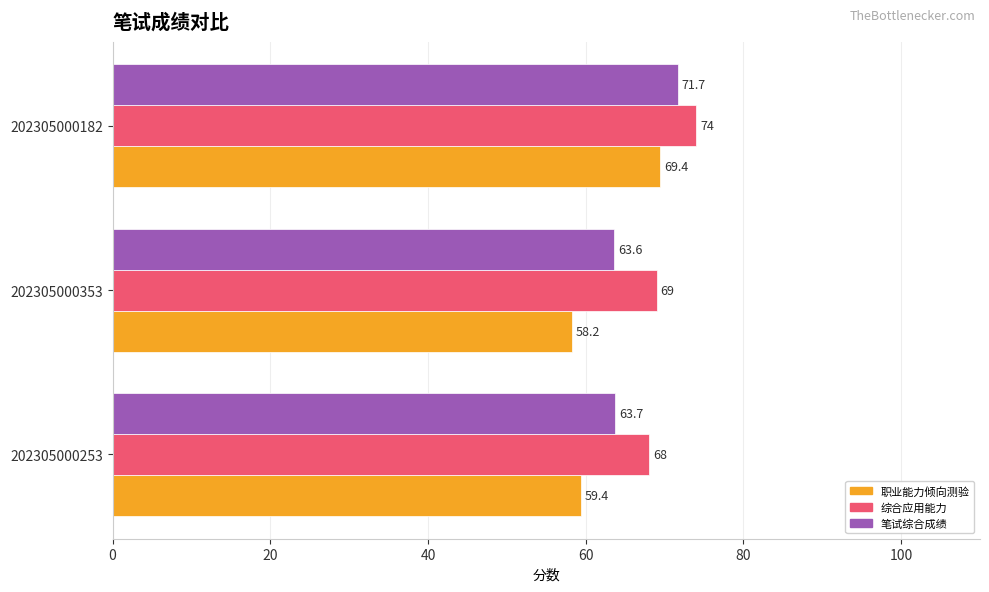

What is the total value across all series at 202305000353?

190.8